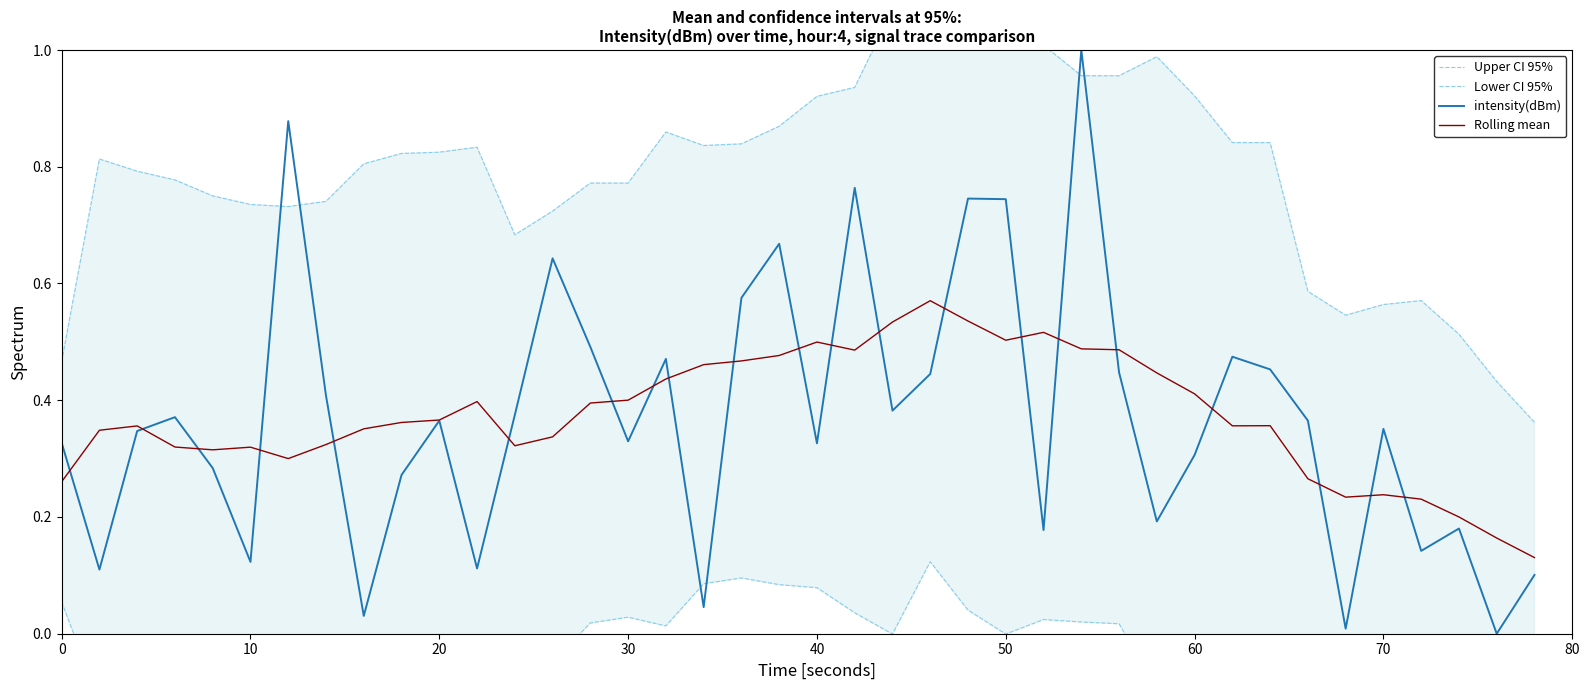

Rank the series by their maximum value, from lowest to highest.

Lower CI 95%, Rolling mean, intensity(dBm), Upper CI 95%